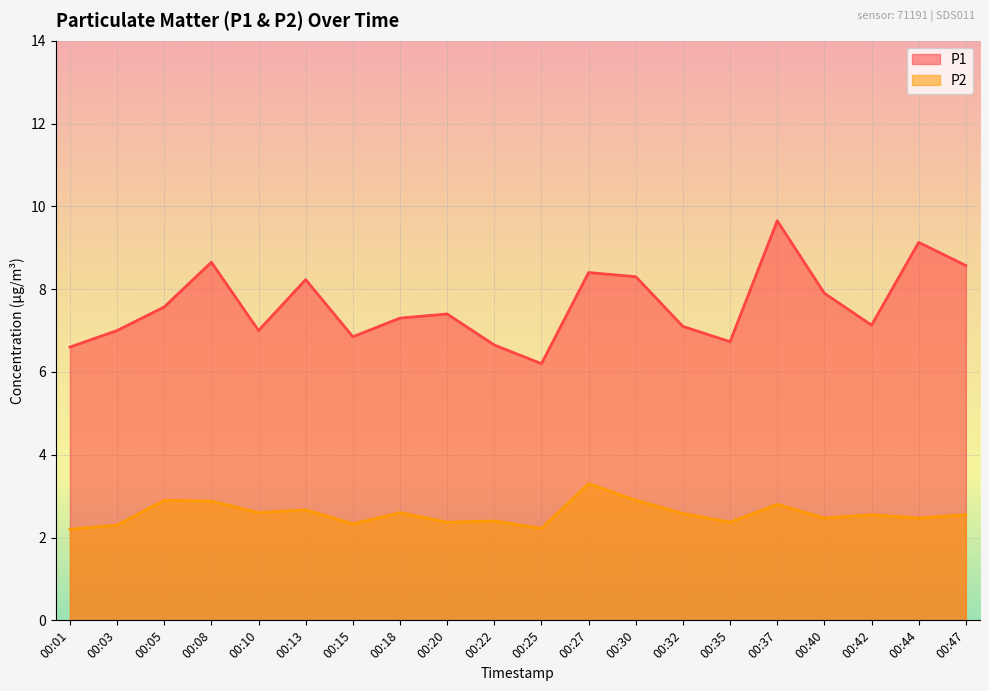

What is the sum of all P2 values?

51.5